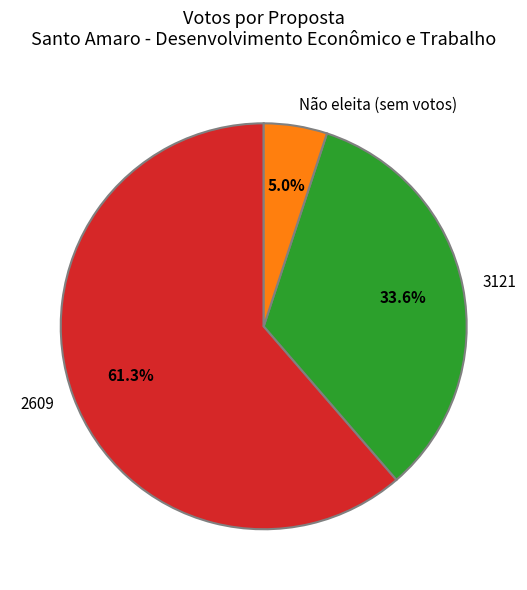

What is the majority slice?

2609